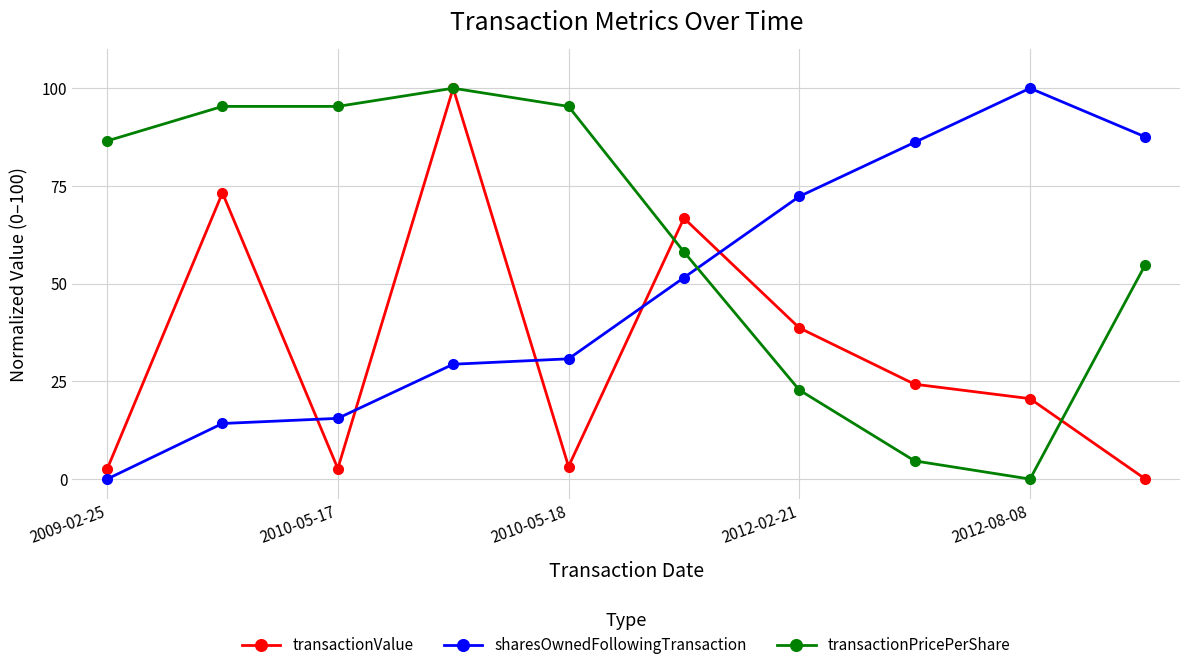

True or false: sharesOwnedFollowingTransaction and transactionValue intersect in this chart.

True